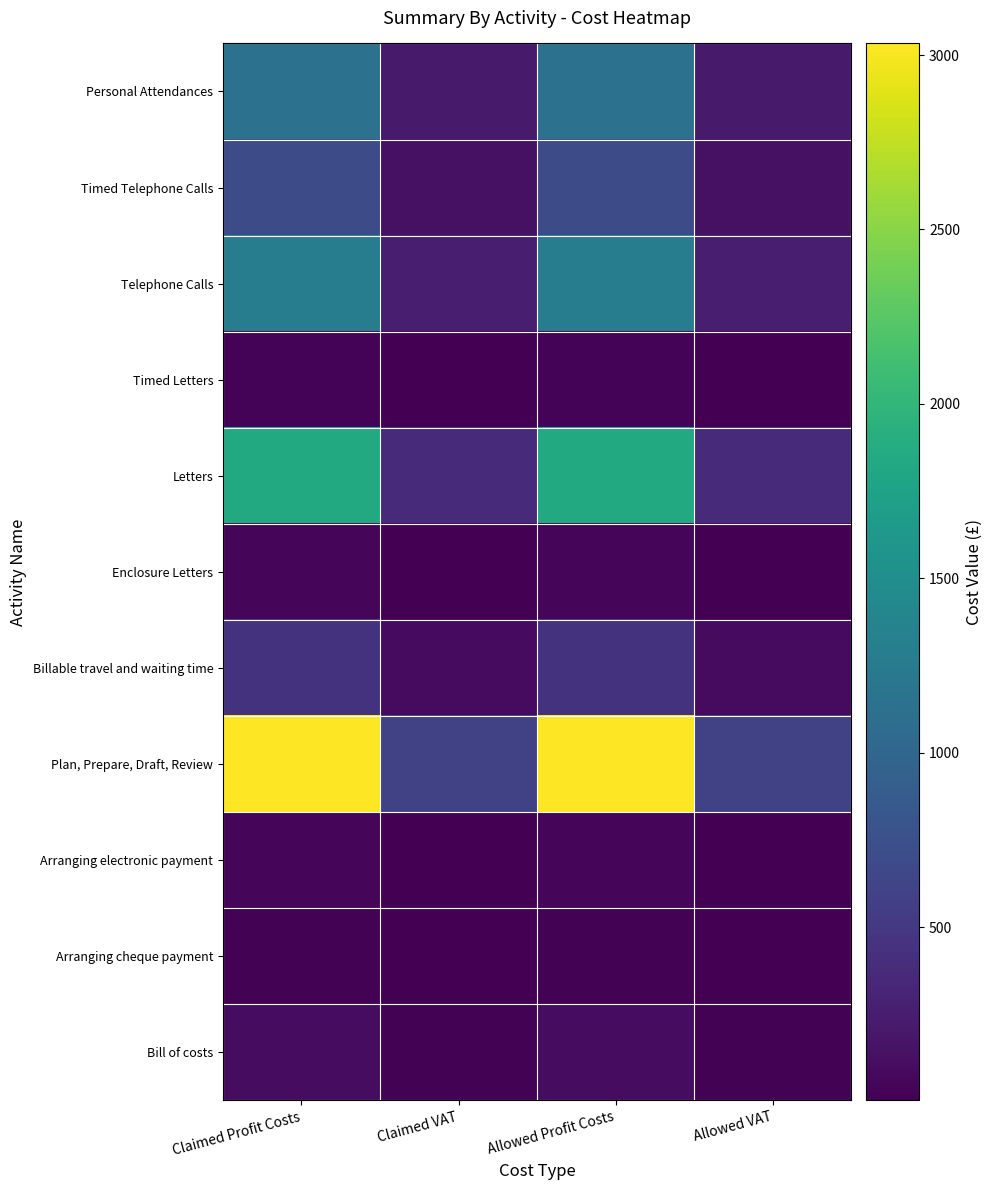

List the series in order of their peak value, highest first.

Plan, Prepare, Draft, Review, Letters, Telephone Calls, Personal Attendances, Timed Telephone Calls, Billable travel and waiting time, Bill of costs, Enclosure Letters, Arranging electronic payment, Timed Letters, Arranging cheque payment